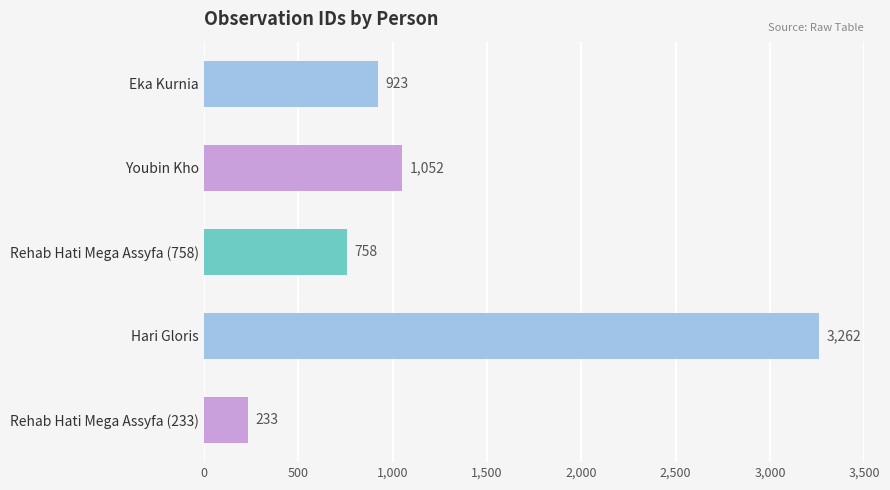

Is it true that the value at Youbin Kho is 1052?

True